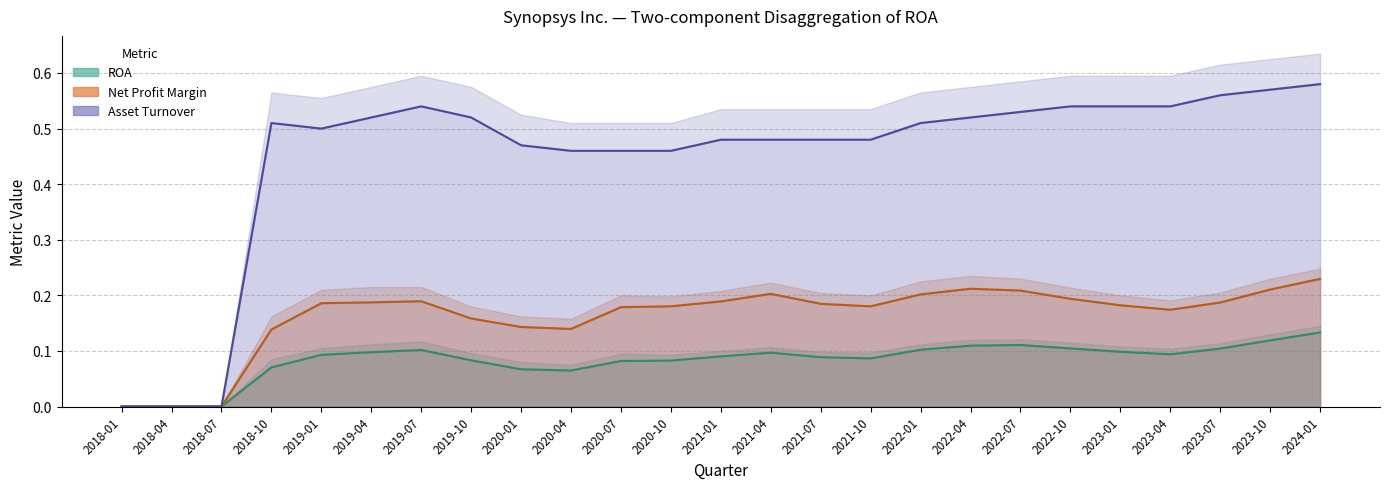

Is it true that Asset Turnover equals 0.2 at 2019-10?

False